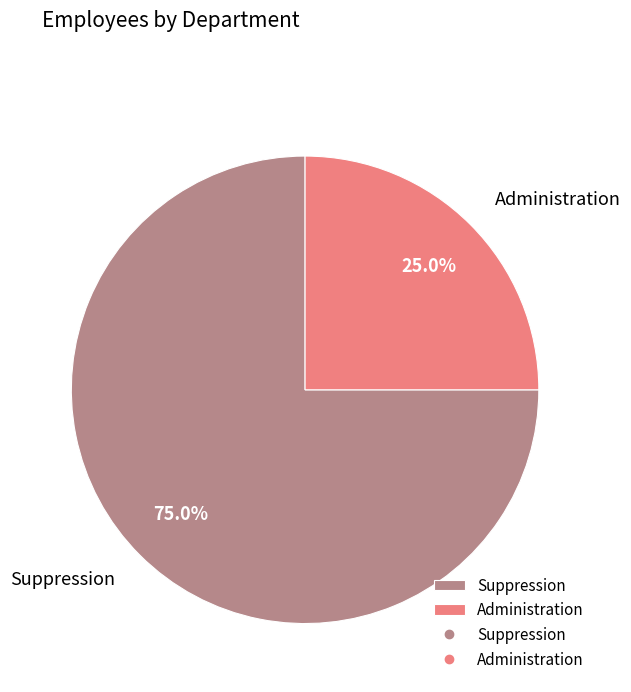

To the nearest percent, what is the difference between the largest and smallest slice percentages?

50%